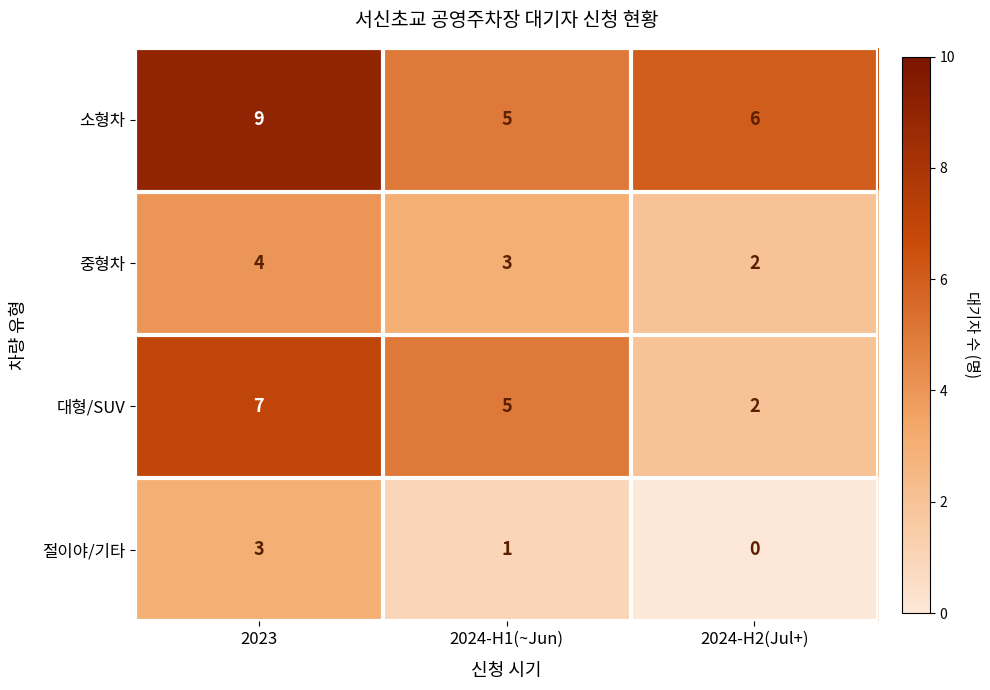

How many series are shown in this chart?

4